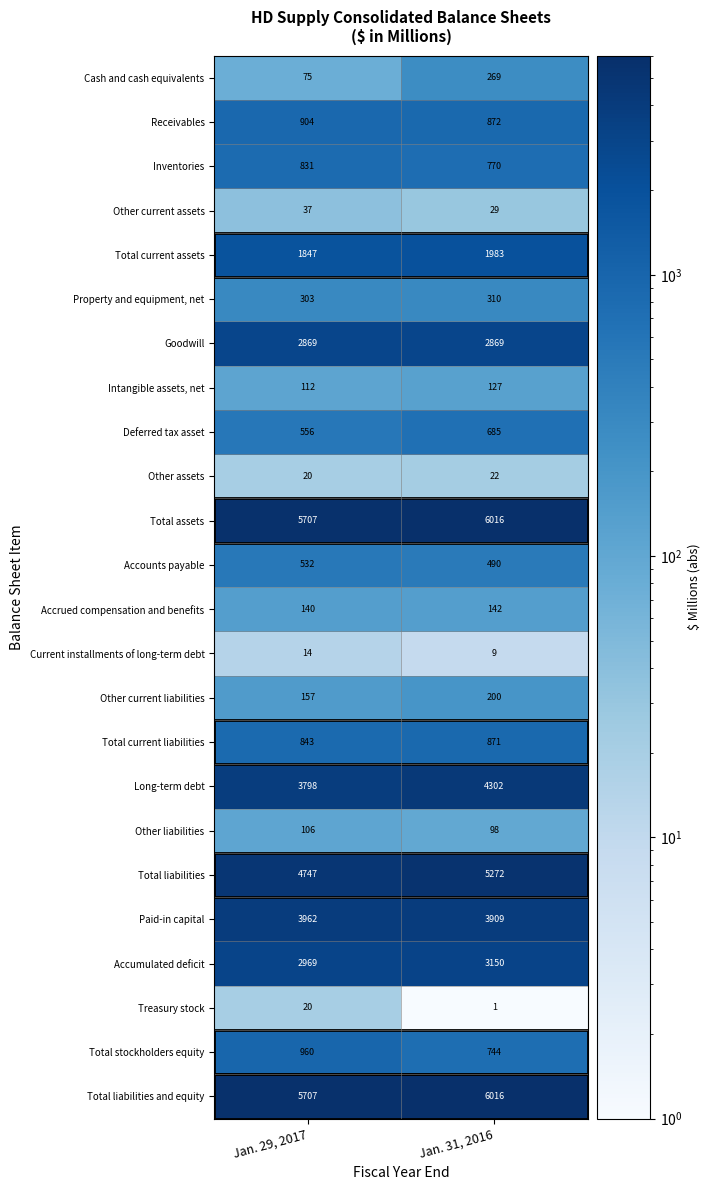

The Total assets series shows 6016 at Jan. 31, 2016. True or false?

True